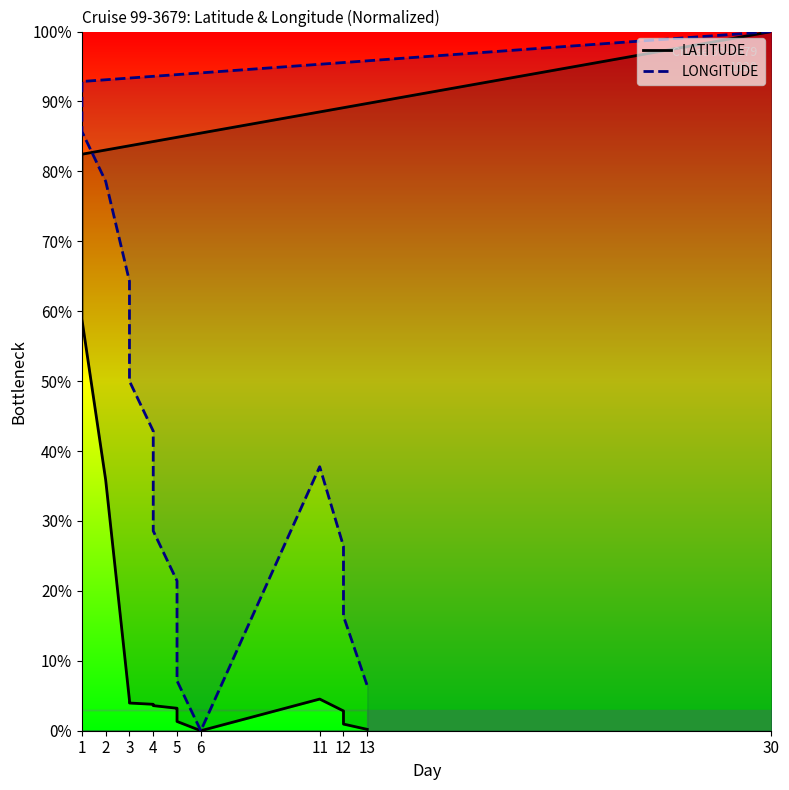

Between 1 and 11, which series saw the biggest shift?

LATITUDE